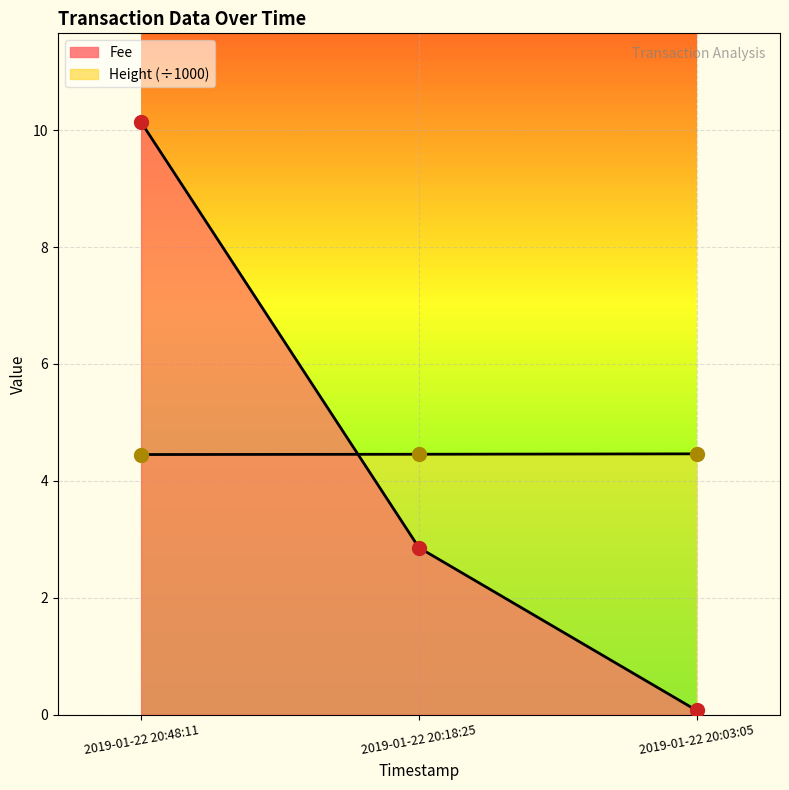

What is the difference between the maximum and minimum values in the Height series?

10.1